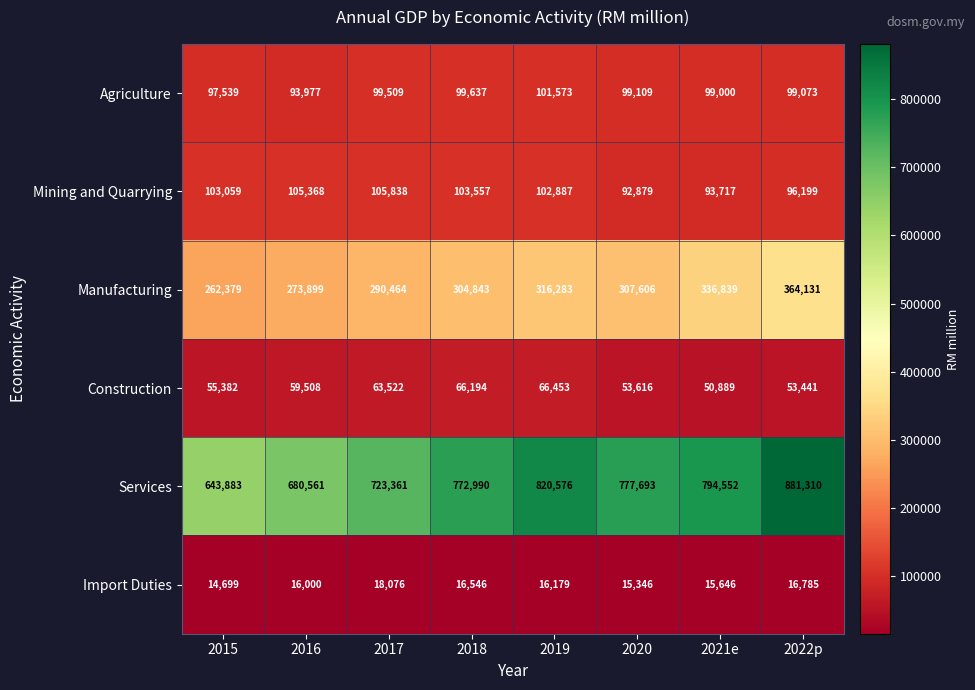

What is the sum of all Construction values?

469005